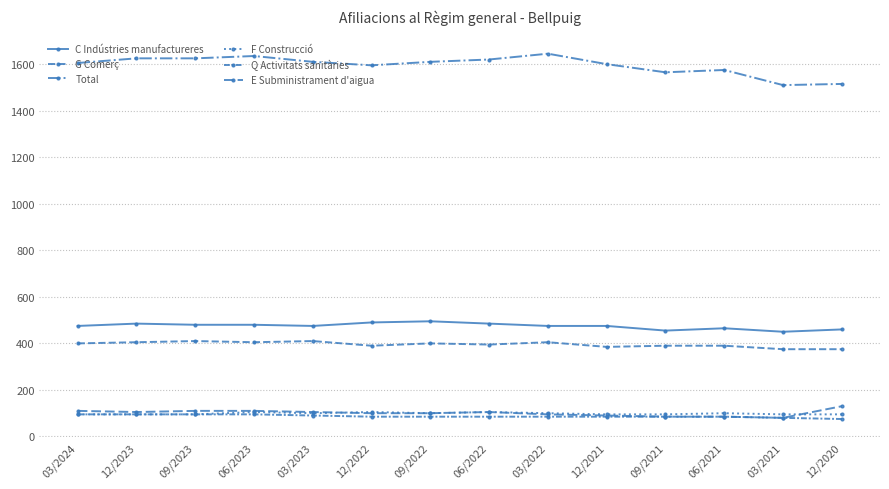

How many lines are shown in the chart?

6